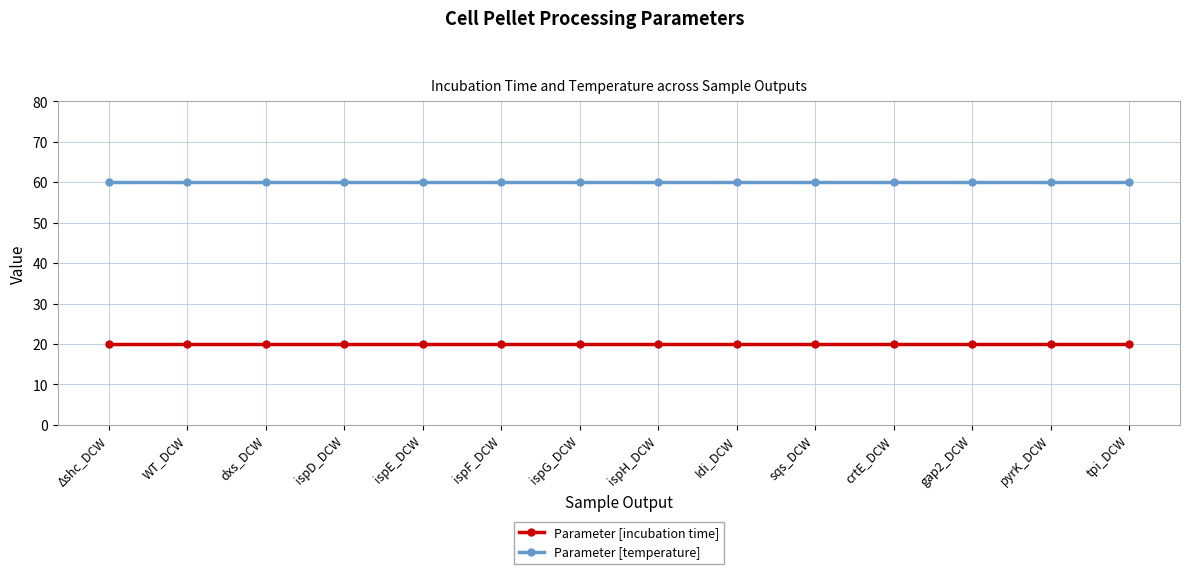

True or false: Parameter [temperature] and Parameter [incubation time] cross at least once.

False